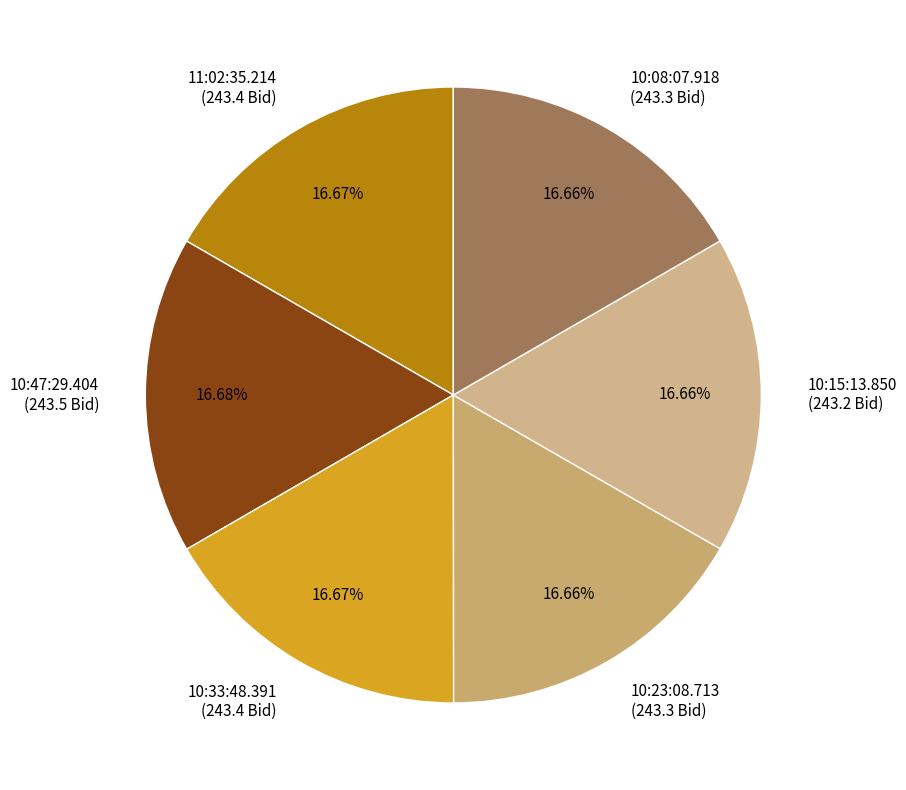

What percentage is NOT represented by 11:02:35.214?

83.3%